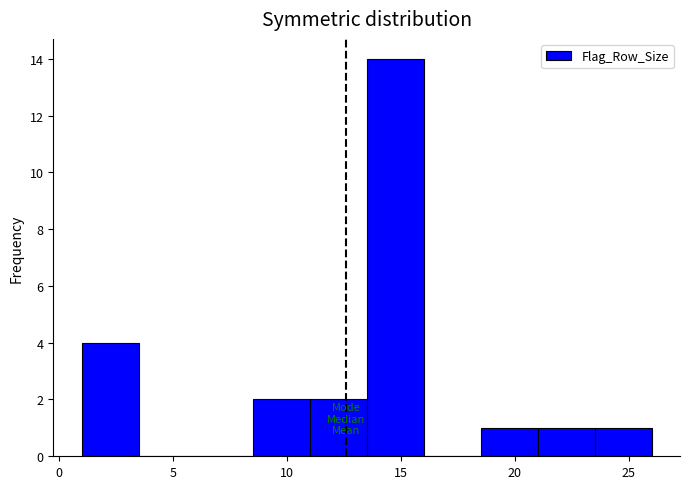

Reading left to right, list every bar in this chart as the range it spans on the x-axis followed by its height. The values are not printed on the chart, so give them approximately, as read against the axis.

1.0 to 3.5: 4
3.5 to 6.0: 0
6.0 to 8.5: 0
8.5 to 11.0: 2
11.0 to 13.5: 2
13.5 to 16.0: 14
16.0 to 18.5: 0
18.5 to 21.0: 1
21.0 to 23.5: 1
23.5 to 26.0: 1